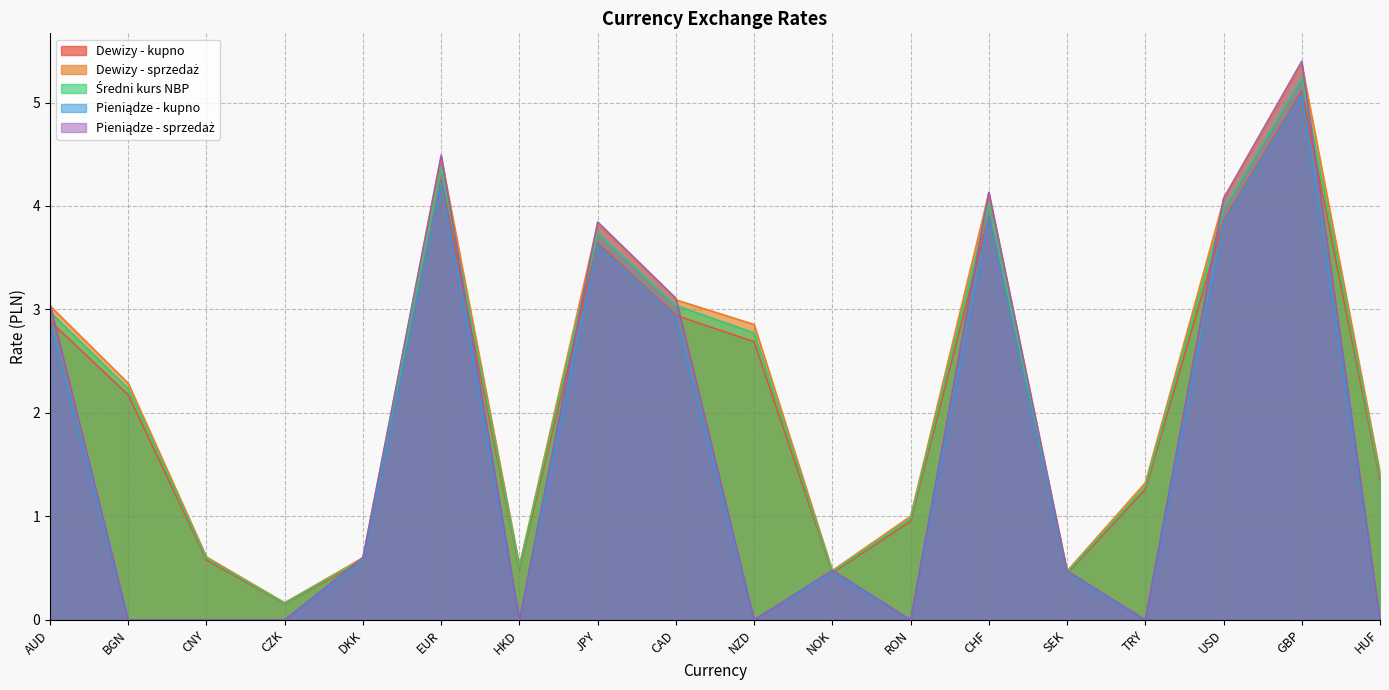

Reading right to left, list all the values displayed in this chart.

Dewizy - kupno: HUF=1.4	GBP=5.1	USD=3.9	TRY=1.3	SEK=0.4	CHF=3.9	RON=1.0	NOK=0.5	NZD=2.7	CAD=2.9	JPY=3.6	HKD=0.5	EUR=4.3	DKK=0.6	CZK=0.2	CNY=0.6	BGN=2.2	AUD=2.9
Dewizy - sprzedaż: HUF=1.4	GBP=5.4	USD=4.1	TRY=1.3	SEK=0.5	CHF=4.1	RON=1.0	NOK=0.5	NZD=2.9	CAD=3.1	JPY=3.8	HKD=0.5	EUR=4.5	DKK=0.6	CZK=0.2	CNY=0.6	BGN=2.3	AUD=3.0
Średni kurs NBP: HUF=1.4	GBP=5.2	USD=4.0	TRY=1.3	SEK=0.5	CHF=4.0	RON=1.0	NOK=0.5	NZD=2.8	CAD=3.0	JPY=3.7	HKD=0.5	EUR=4.4	DKK=0.6	CZK=0.2	CNY=0.6	BGN=2.2	AUD=3.0
Pieniądze - kupno: HUF=0.0	GBP=5.1	USD=3.8	TRY=0.0	SEK=0.4	CHF=3.9	RON=0.0	NOK=0.5	NZD=0.0	CAD=2.9	JPY=3.6	HKD=0.0	EUR=4.2	DKK=0.6	CZK=0.0	CNY=0.0	BGN=0.0	AUD=2.9
Pieniądze - sprzedaż: HUF=0.0	GBP=5.4	USD=4.1	TRY=0.0	SEK=0.5	CHF=4.1	RON=0.0	NOK=0.5	NZD=0.0	CAD=3.1	JPY=3.8	HKD=0.0	EUR=4.5	DKK=0.6	CZK=0.0	CNY=0.0	BGN=0.0	AUD=3.1